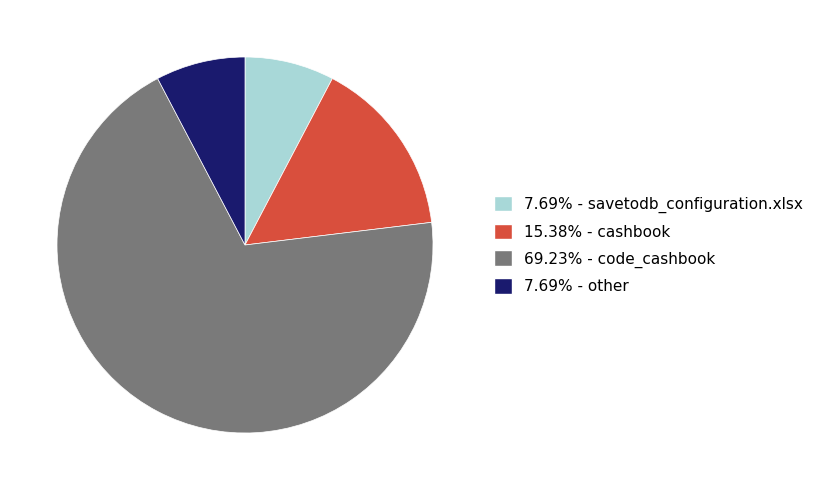

Count the number of slices in the pie.

4